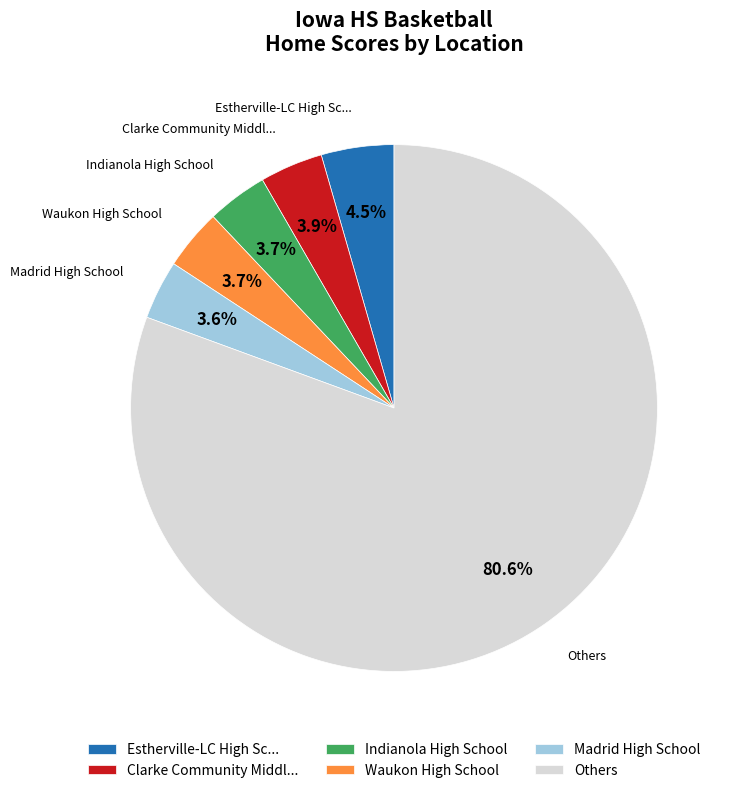

Approximately how many times larger is the value at Clarke Community Middl... compared to Estherville-LC High Sc...?

0.9